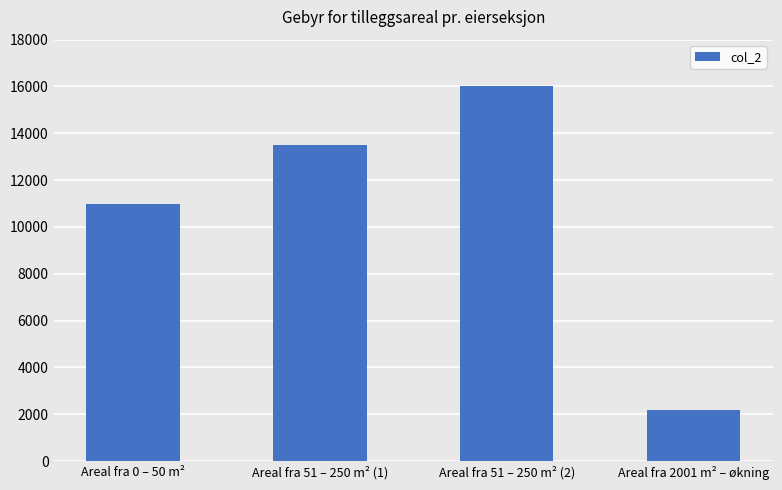

What is the label of the 2nd bar from the right?

Areal fra 51 – 250 m² (2)